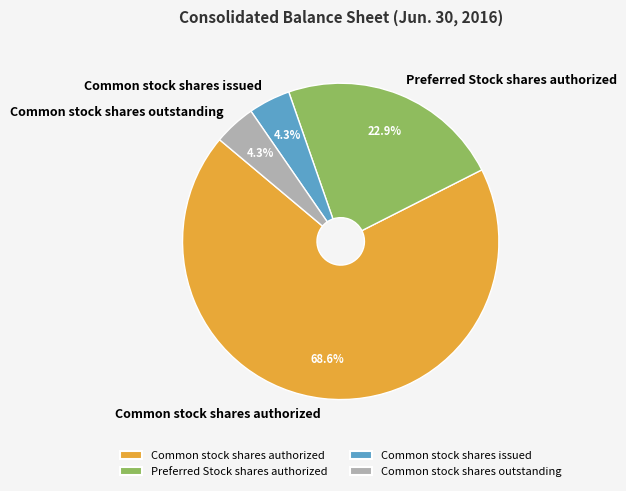

Is it true that Preferred Stock shares authorized is 23% of the pie?

True